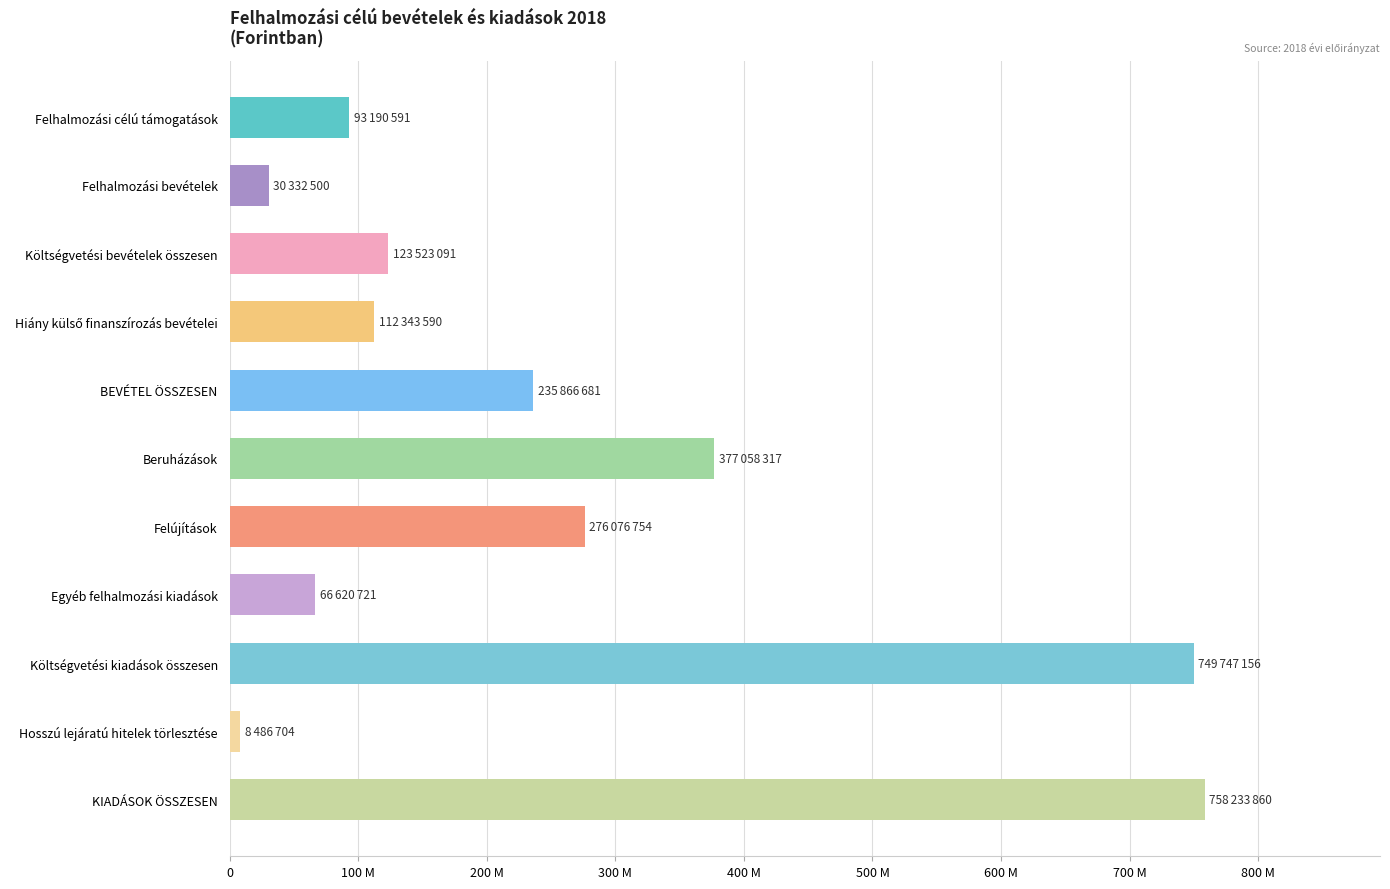

At which category does the chart reach its peak across all series?

KIADÁSOK ÖSSZESEN